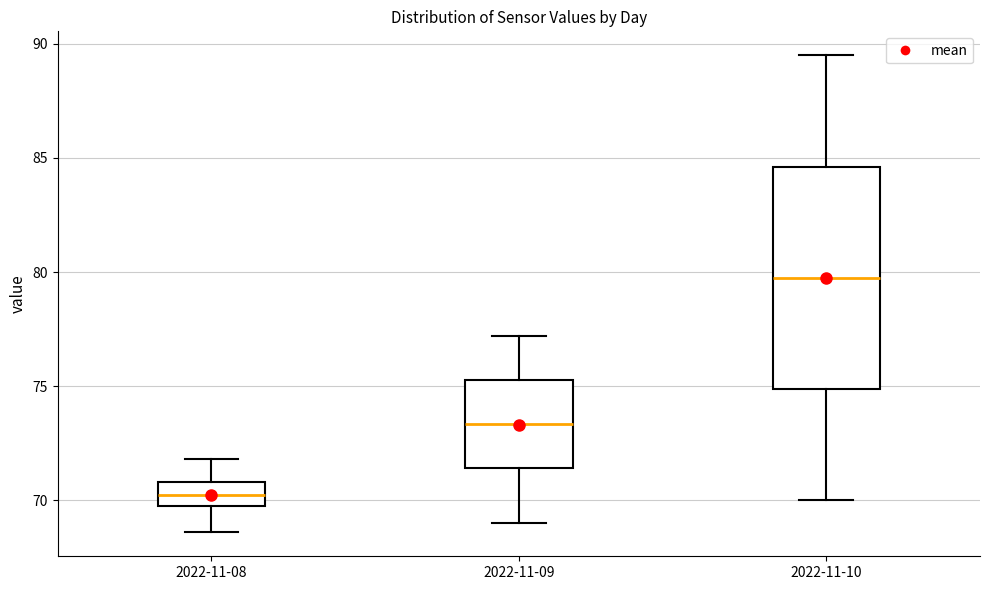

Which box's median line is the lowest?

2022-11-08